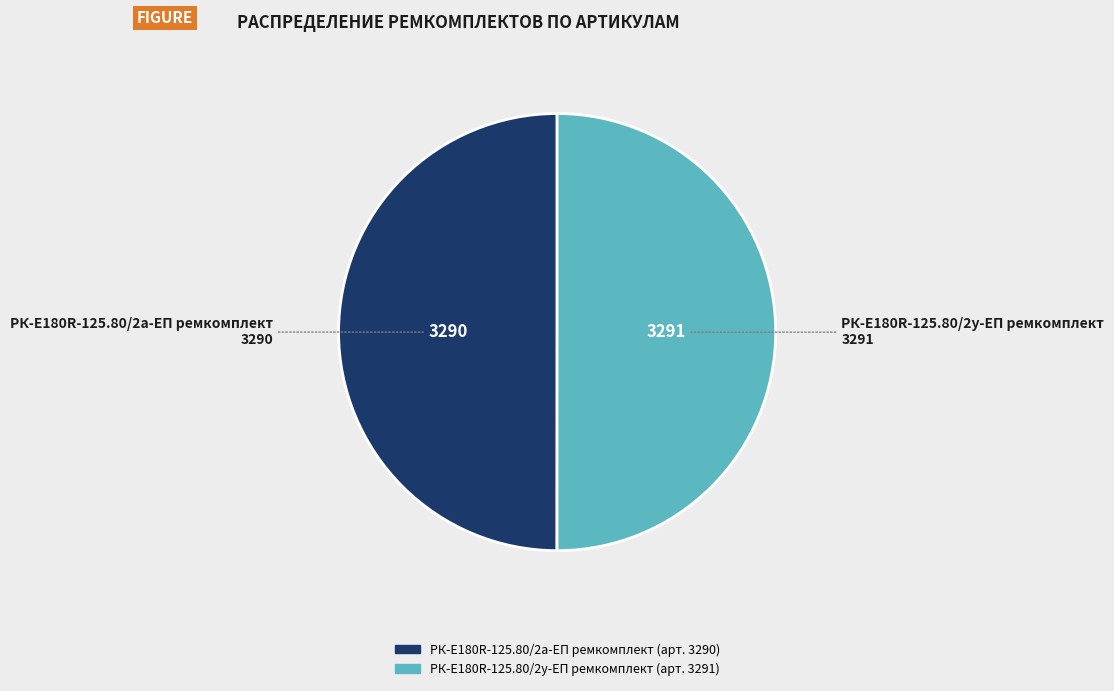

Combined, do РК-E180R-125.80/2а-ЕП ремкомплект and РК-E180R-125.80/2у-ЕП ремкомплект account for over 50%?

Yes